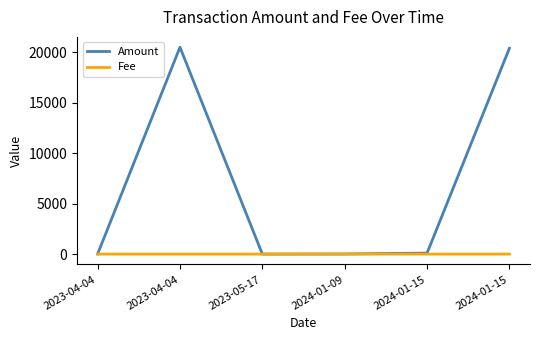

Does the chart have visible grid lines?

No